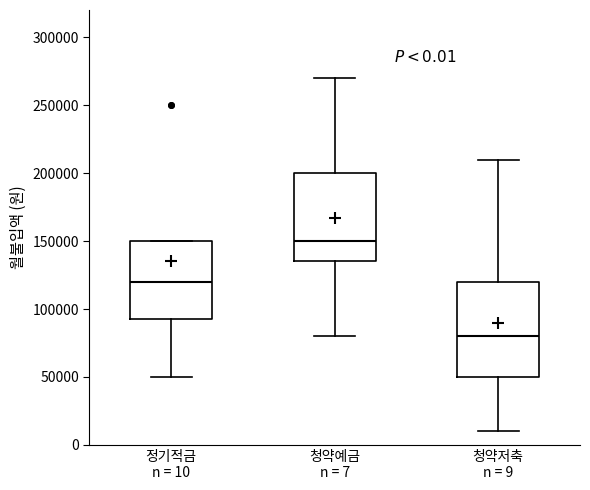

Which box's median line is the highest?

청약예금 n = 7